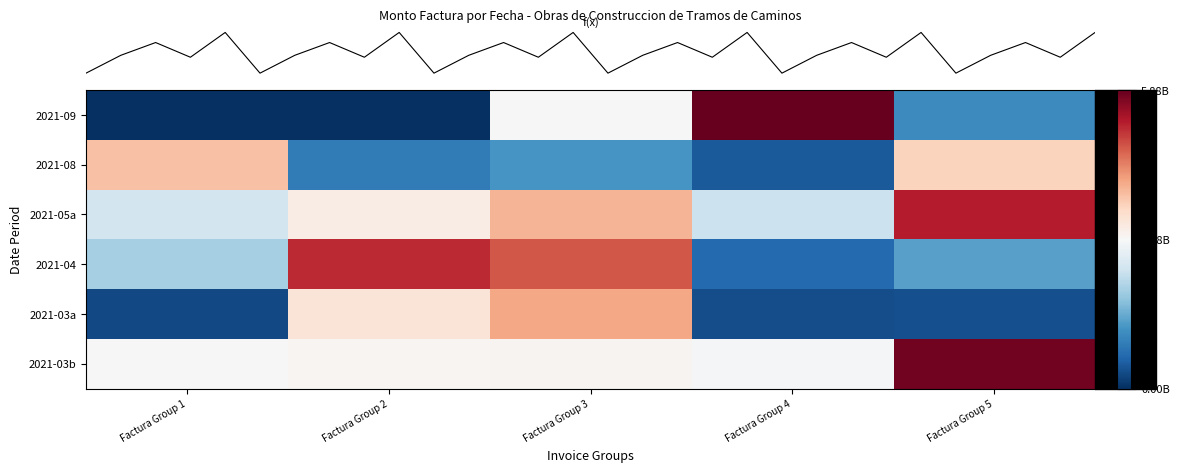

Count the number of data series in this chart.

6